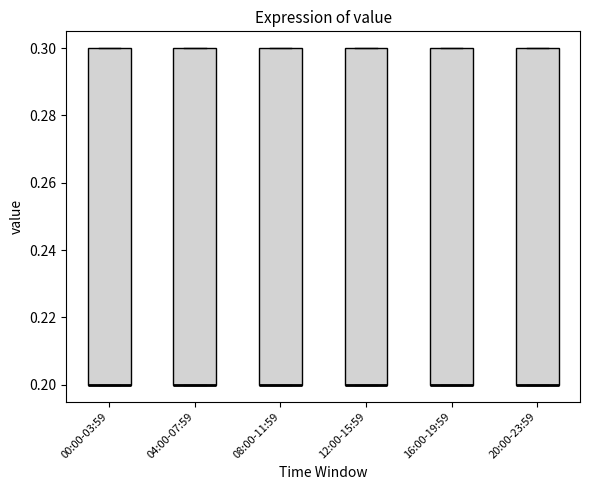

Reading left to right, read every box against the y-axis: the position of its median line, the range the box covers, and the ends of its whiskers. The values are not printed on the chart, so give them approximately, as read against the axis.

00:00-03:59: median 0.2 (drawn on the box's lower edge), box 0.2 to 0.3, whiskers 0.2 to 0.3
04:00-07:59: median 0.2 (drawn on the box's lower edge), box 0.2 to 0.3, whiskers 0.2 to 0.3
08:00-11:59: median 0.2 (drawn on the box's lower edge), box 0.2 to 0.3, whiskers 0.2 to 0.3
12:00-15:59: median 0.2 (drawn on the box's lower edge), box 0.2 to 0.3, whiskers 0.2 to 0.3
16:00-19:59: median 0.2 (drawn on the box's lower edge), box 0.2 to 0.3, whiskers 0.2 to 0.3
20:00-23:59: median 0.2 (drawn on the box's lower edge), box 0.2 to 0.3, whiskers 0.2 to 0.3